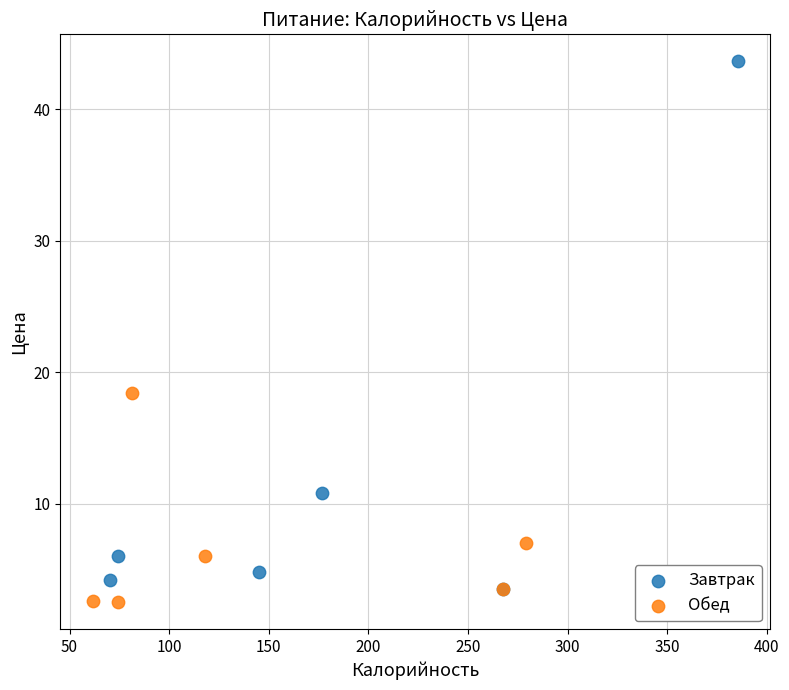

Which series reaches the minimum Y coordinate?

Обед